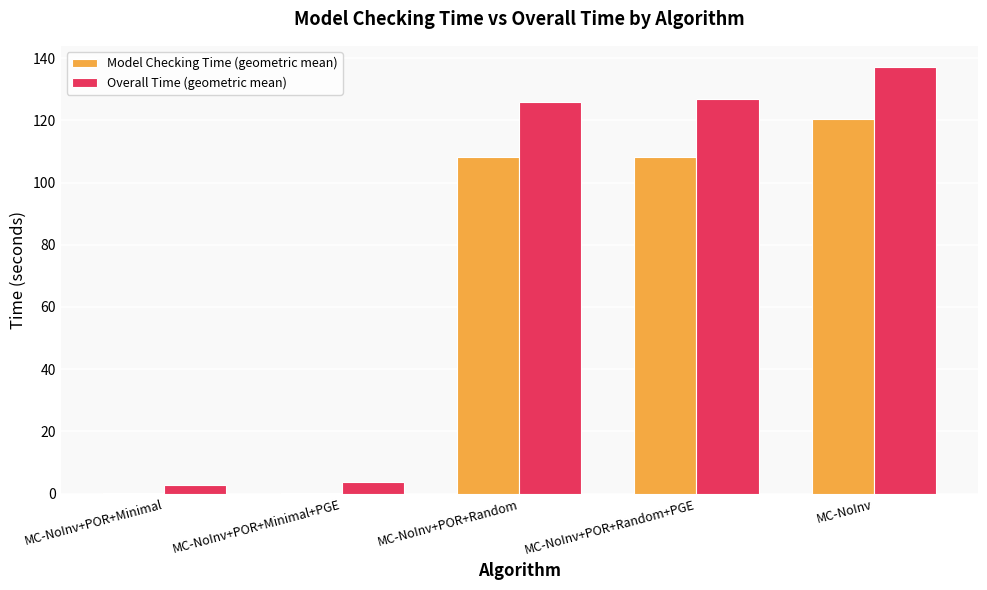

What is the highest value of the Overall Time (geometric mean) series?

137.1